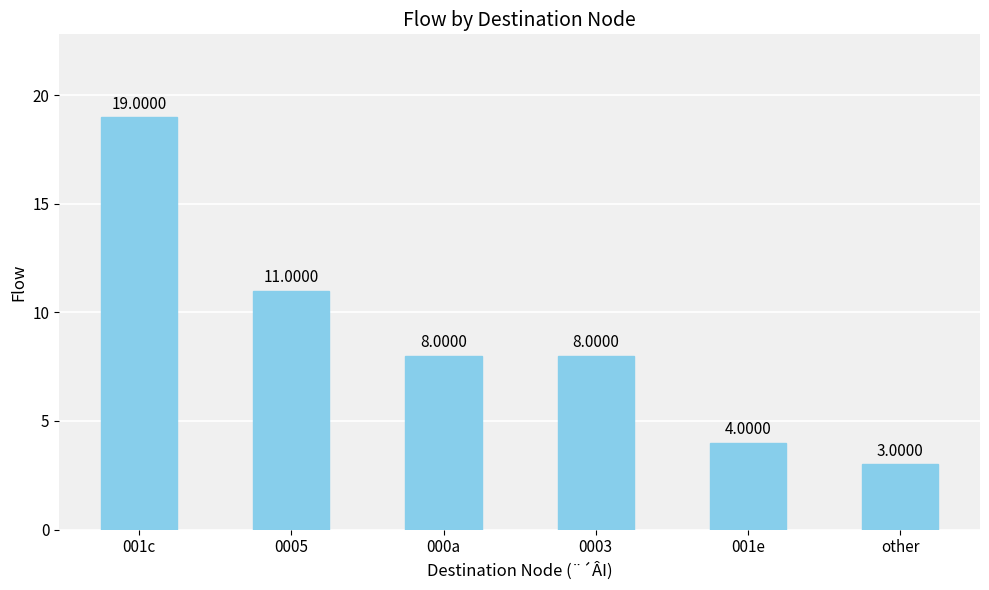

True or false: the data shows 3 at 0005.

False